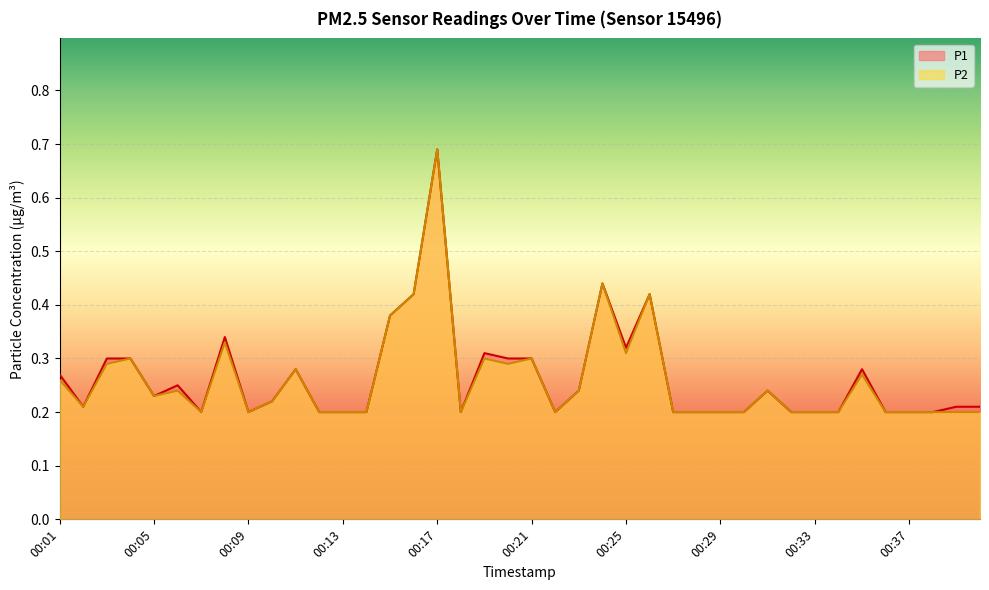

Rank the categories by P1 value from lowest to highest.

00:07, 00:09, 00:12, 00:13, 00:14, 00:18, 00:22, 00:27, 00:28, 00:29, 00:30, 00:32, 00:33, 00:34, 00:36, 00:37, 00:38, 00:02, 00:39, 00:40, 00:10, 00:05, 00:23, 00:31, 00:06, 00:01, 00:11, 00:35, 00:03, 00:04, 00:20, 00:21, 00:19, 00:25, 00:08, 00:15, 00:16, 00:26, 00:24, 00:17